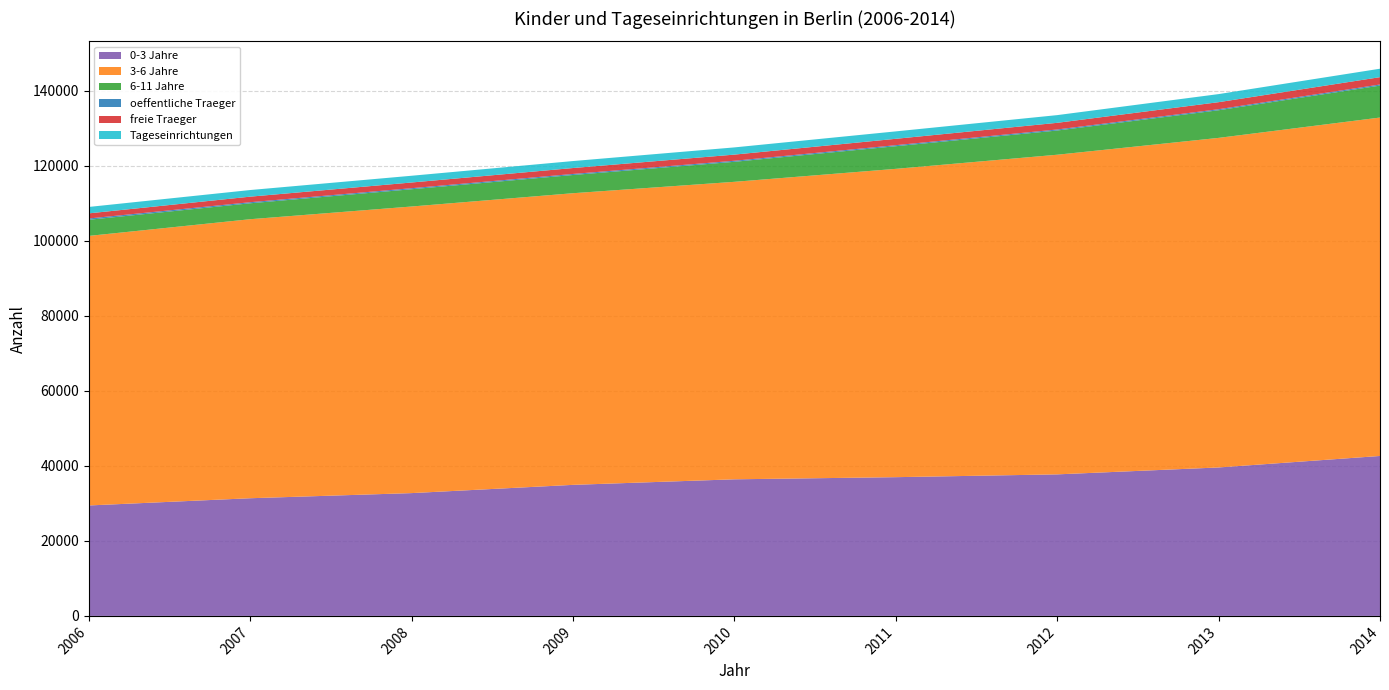

Reading right to left, list all the values displayed in this chart.

0-3 Jahre: 42632	39566	37725	36978	36408	34929	32732	31363	29437
3-6 Jahre: 90203	87847	85198	82181	79294	77736	76390	74372	71850
6-11 Jahre: 8512	7363	6452	6031	5334	4854	4601	4246	4294
oeffentliche Traeger: 294	277	277	279	280	280	280	288	348
freie Traeger: 1957	1877	1775	1698	1640	1579	1518	1478	1364
Tageseinrichtungen: 2251	2154	2052	1977	1920	1859	1798	1766	1712